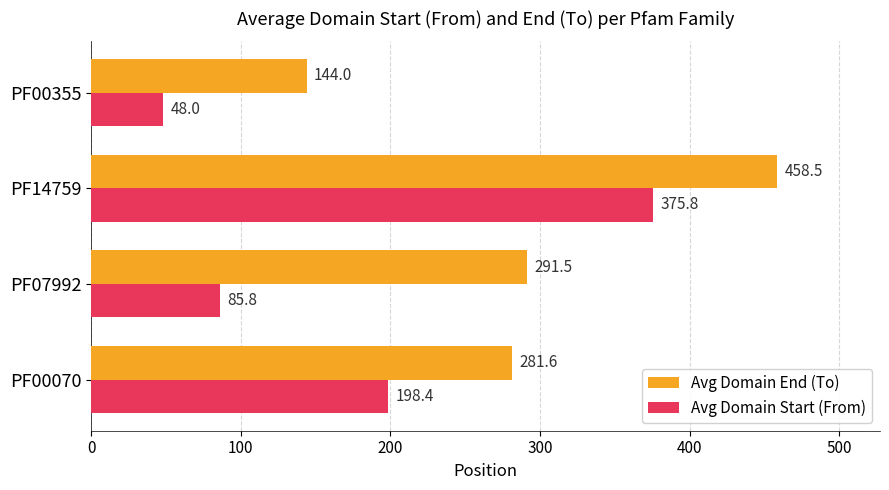

Which label corresponds to the largest value in the chart?

PF14759